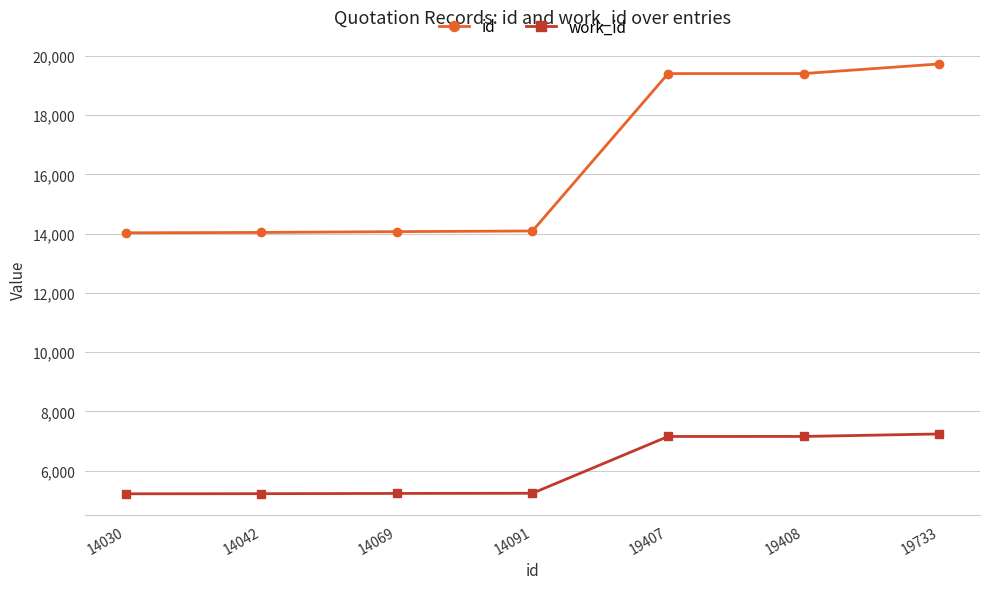

What is the difference between the second highest and minimum values in the id series?

5378